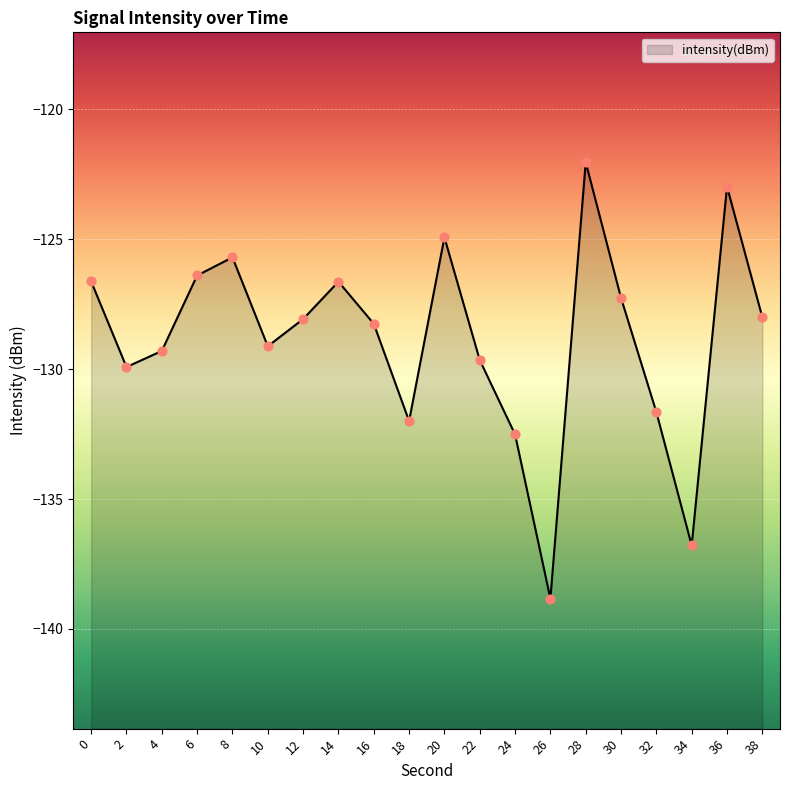

What is the change in value from 6 to 14?

-0.2